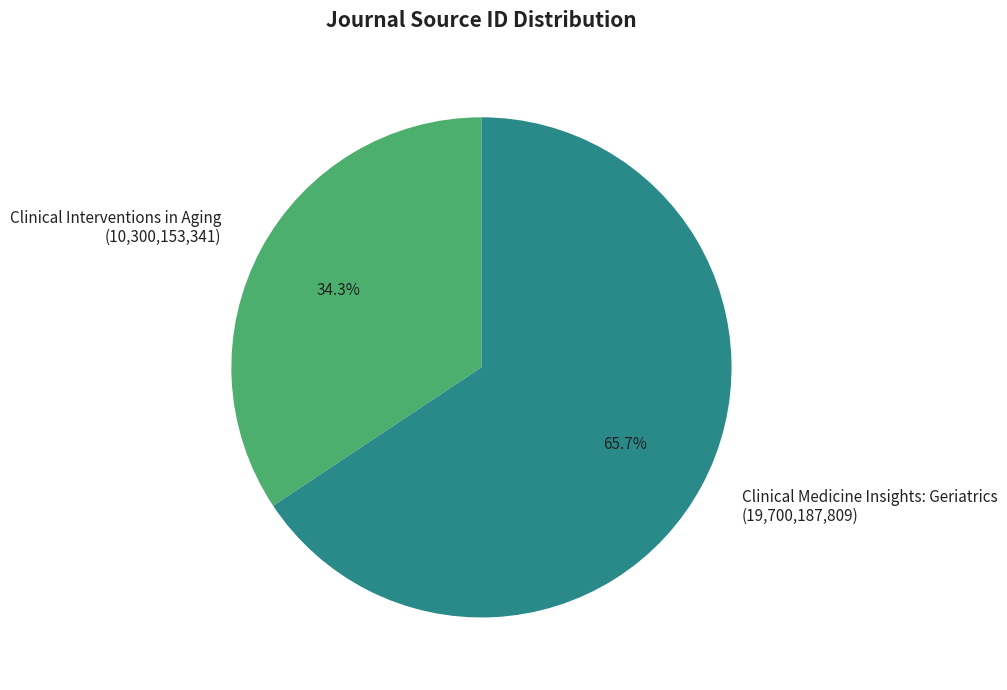

The Clinical Medicine Insights: Geriatrics slice represents 66% of the pie. True or false?

True